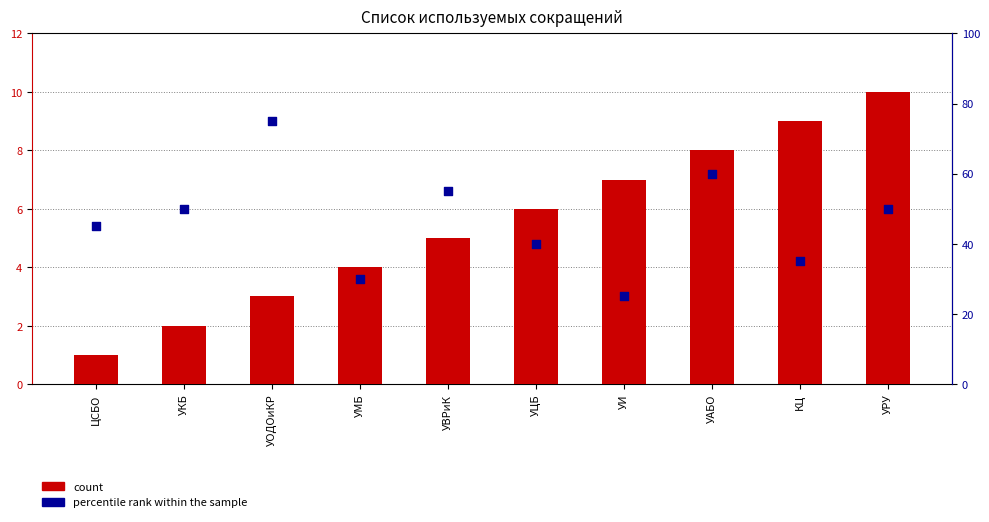

Which series reaches the maximum Y coordinate?

percentile rank within the sample